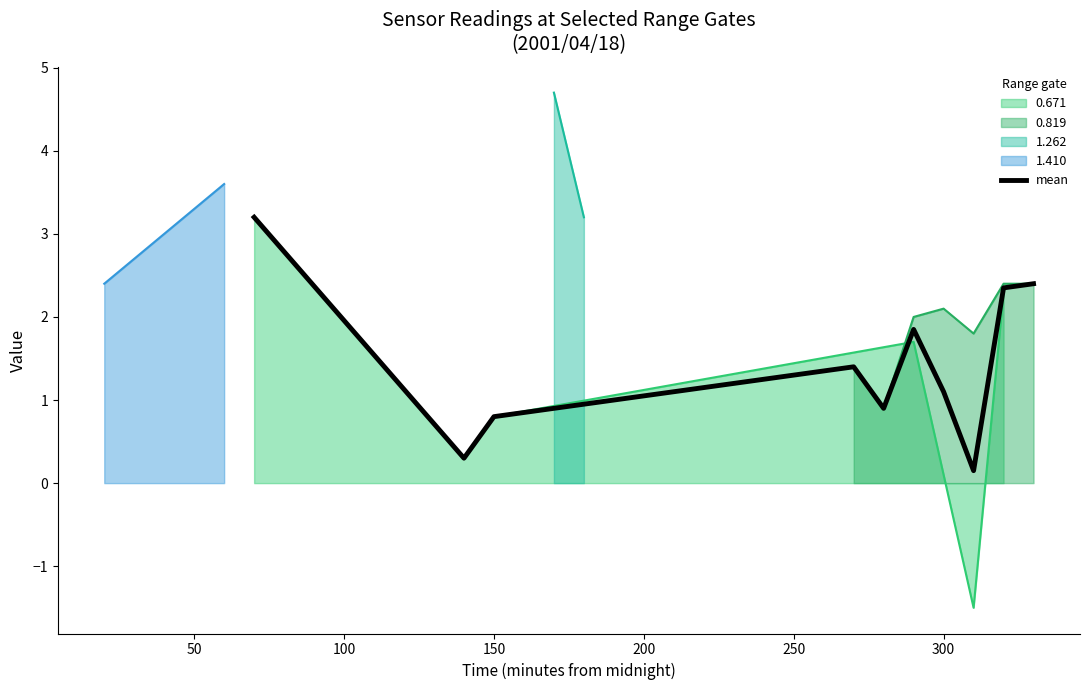

Is it true that the value at 350 is 0.2?

False